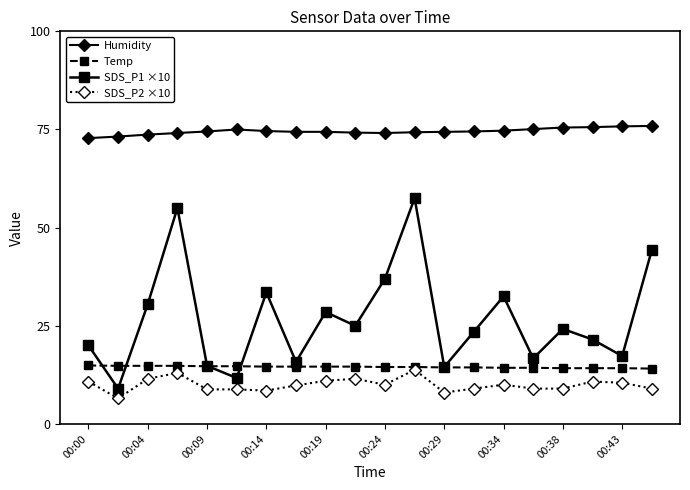

How many data points in SDS_P1 ×10 are above 24?

10